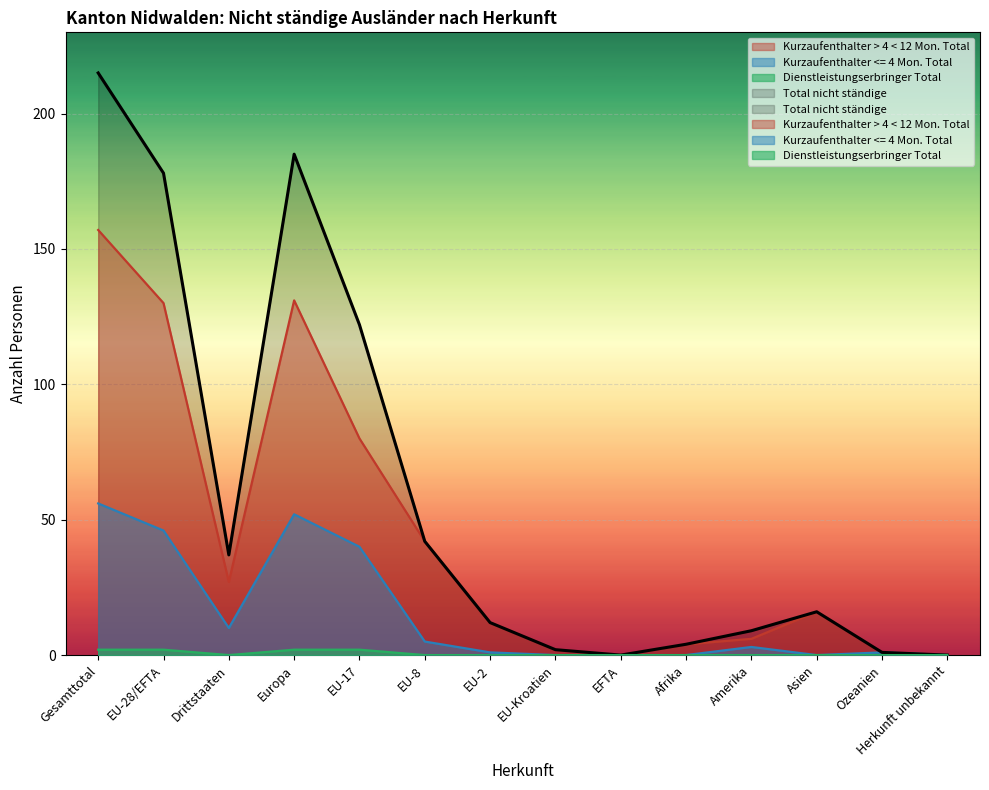

What is the difference between the second highest and second lowest values in the Total nicht ständige series?

185